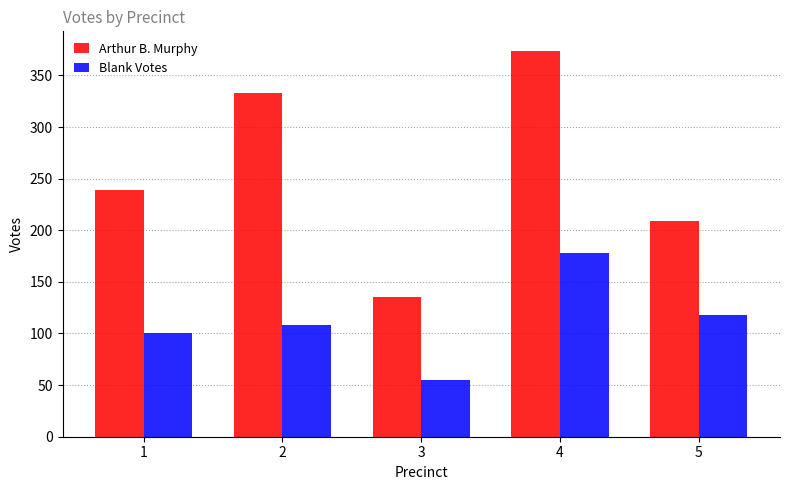

What is the difference between the maximum and second lowest values in the Arthur B. Murphy series?

165